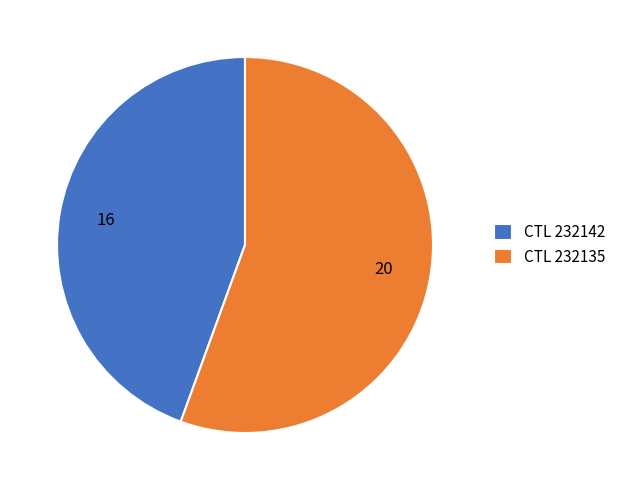

Which slice is the smallest?

CTL 232142